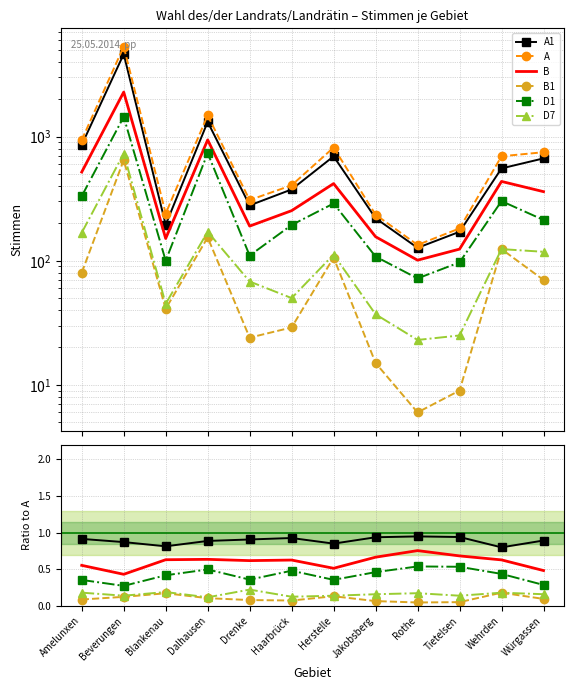

List the series in order of their peak value, highest first.

A, A1, B, D1, D7, B1